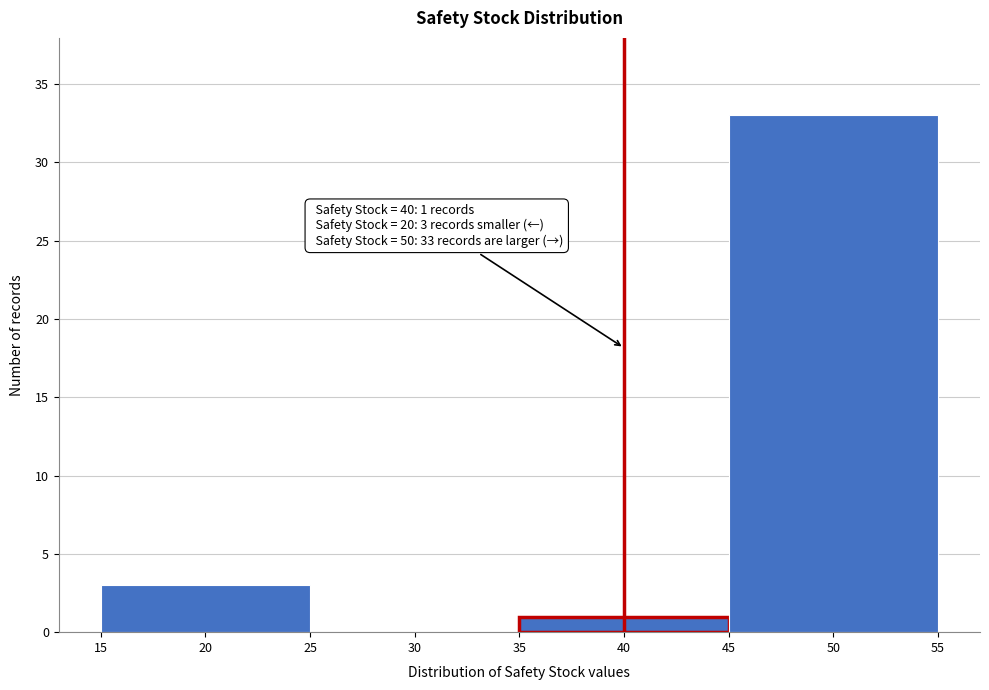

Over which range of the x-axis is the bar tallest?

45 to 55